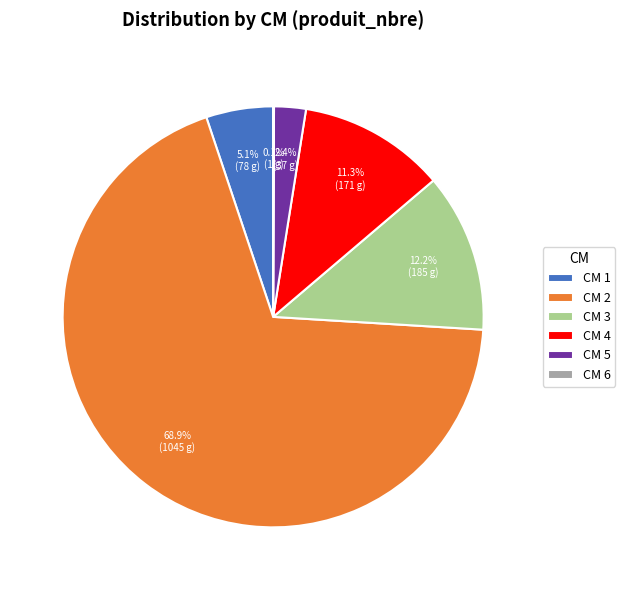

Which category has the biggest portion of the pie?

CM 2